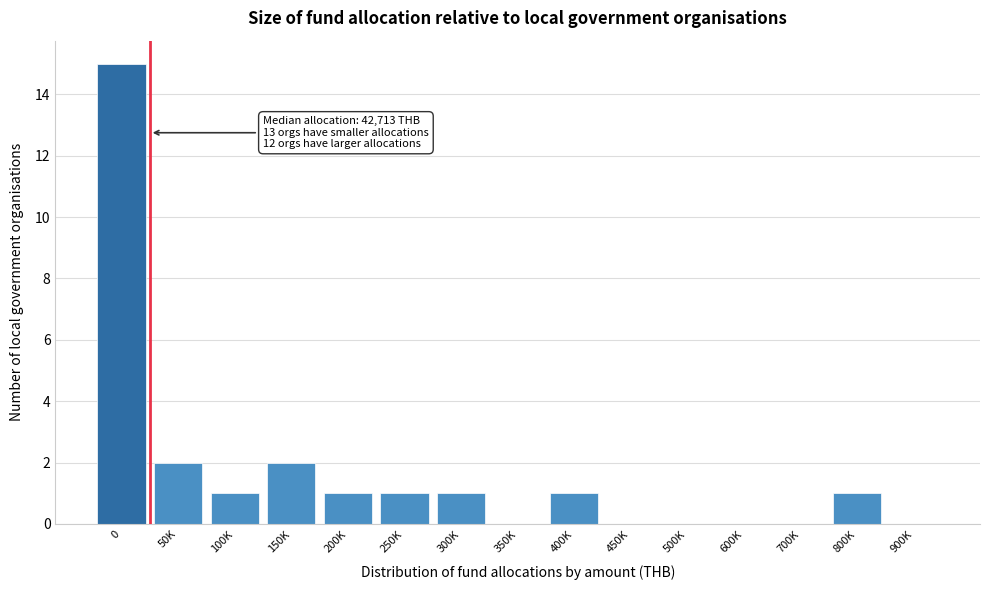

Reading left to right, what are all the values shown in this chart?

0=15	50K=2	100K=1	150K=2	200K=1	250K=1	300K=1	350K=0	400K=1	450K=0	500K=0	600K=0	700K=0	800K=1	900K=0